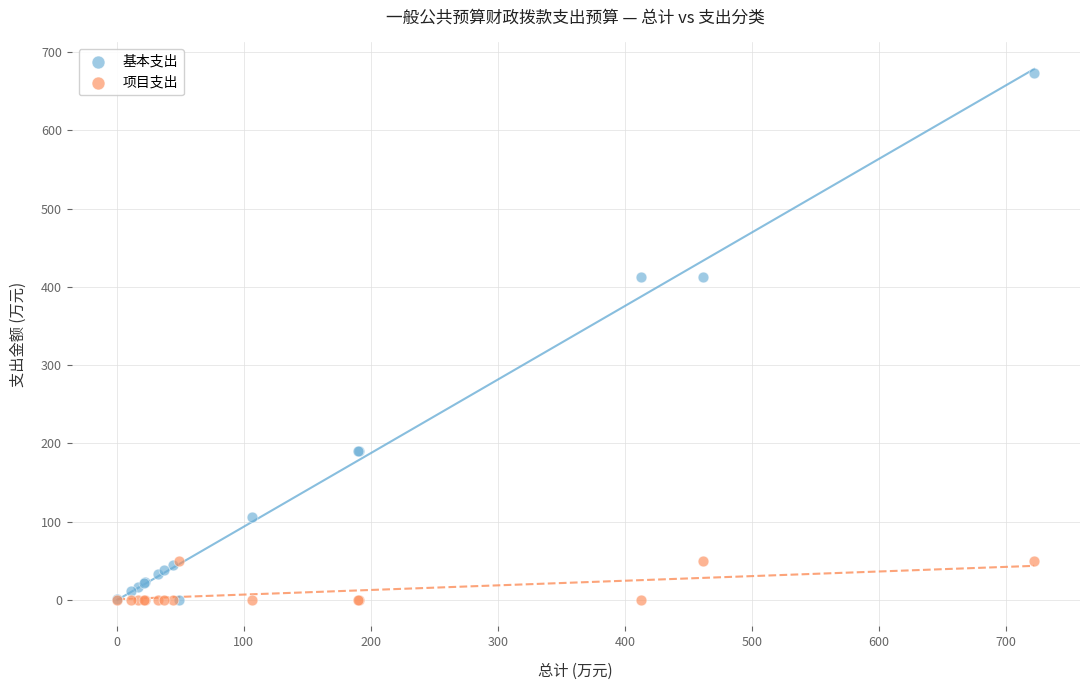

Which series reaches the maximum Y coordinate?

基本支出